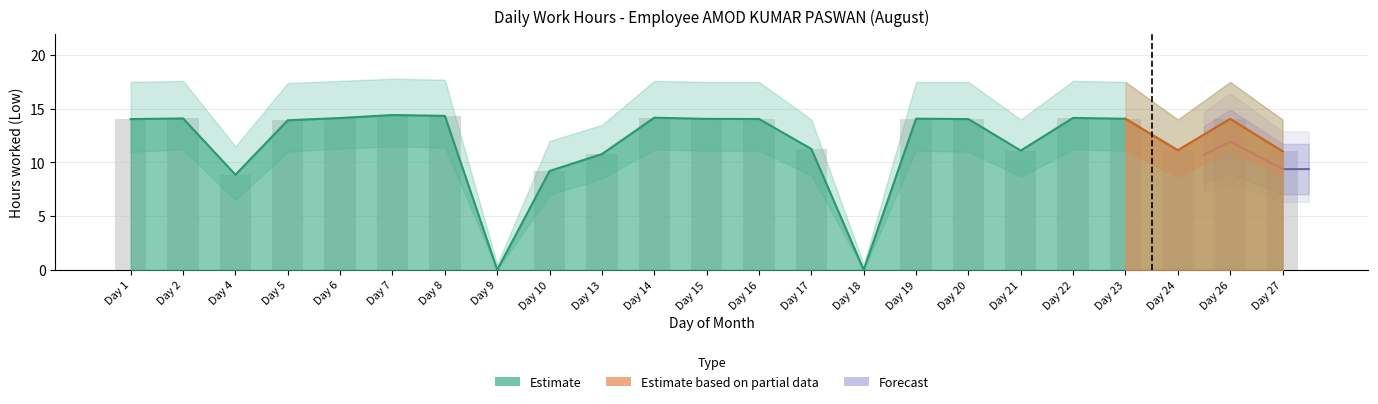

Approximately how many times larger is the value at Day 4 compared to Day 6?

0.6